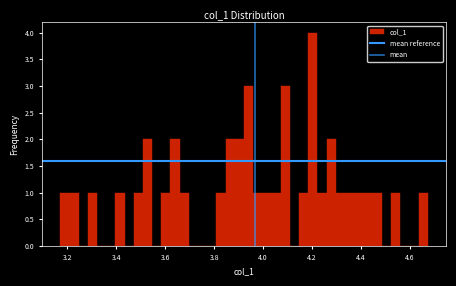

Read against the x-axis, roughly where is the centre of the tallest bar?

4.20